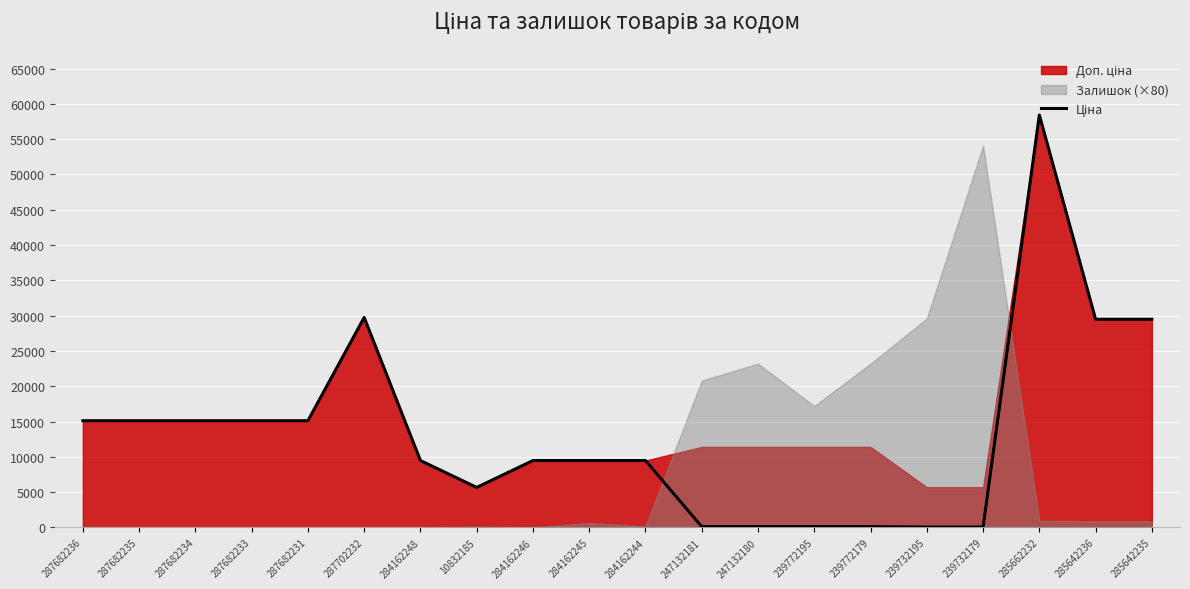

How many lines are shown in the chart?

1